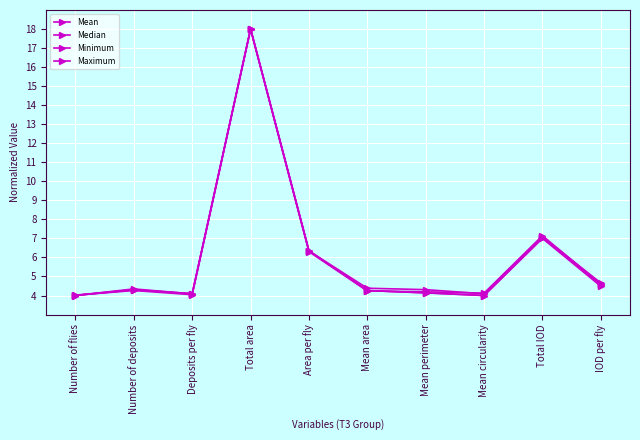

Which category has the lowest value across all series?

Mean circularity